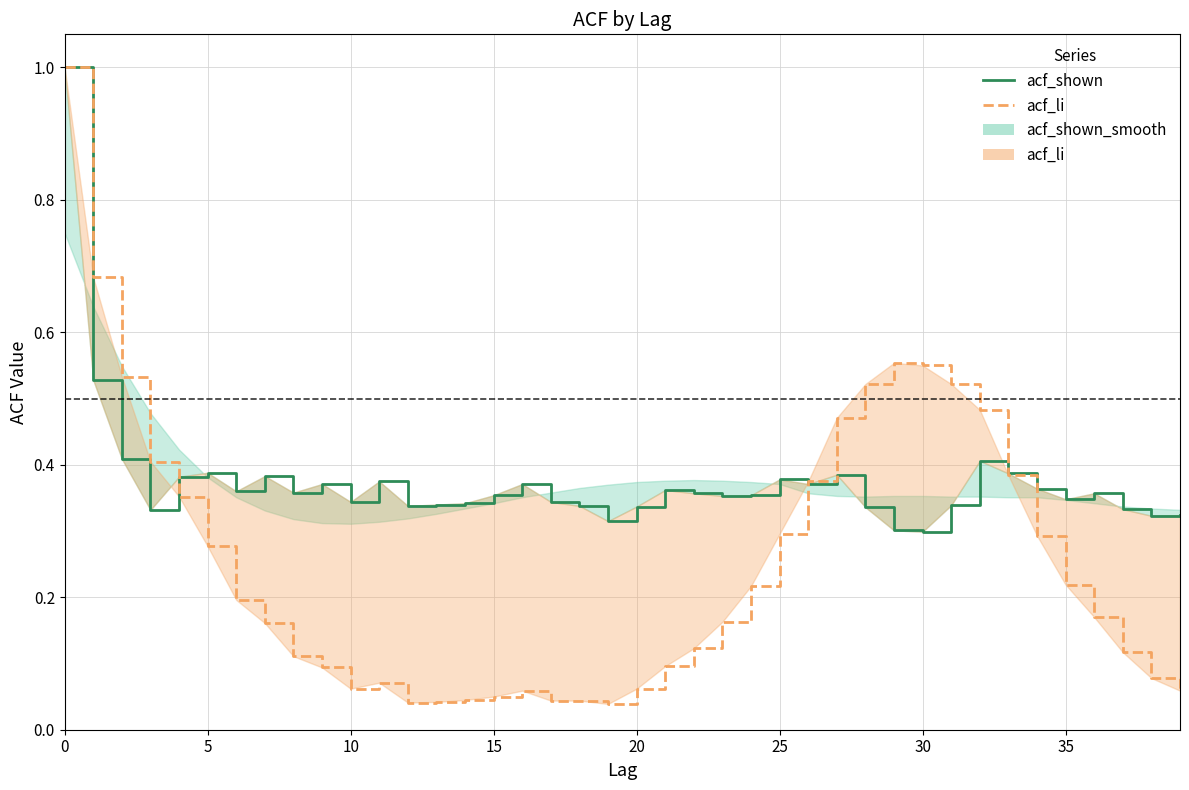

Which series changed the most between 20 and 25?

acf_li